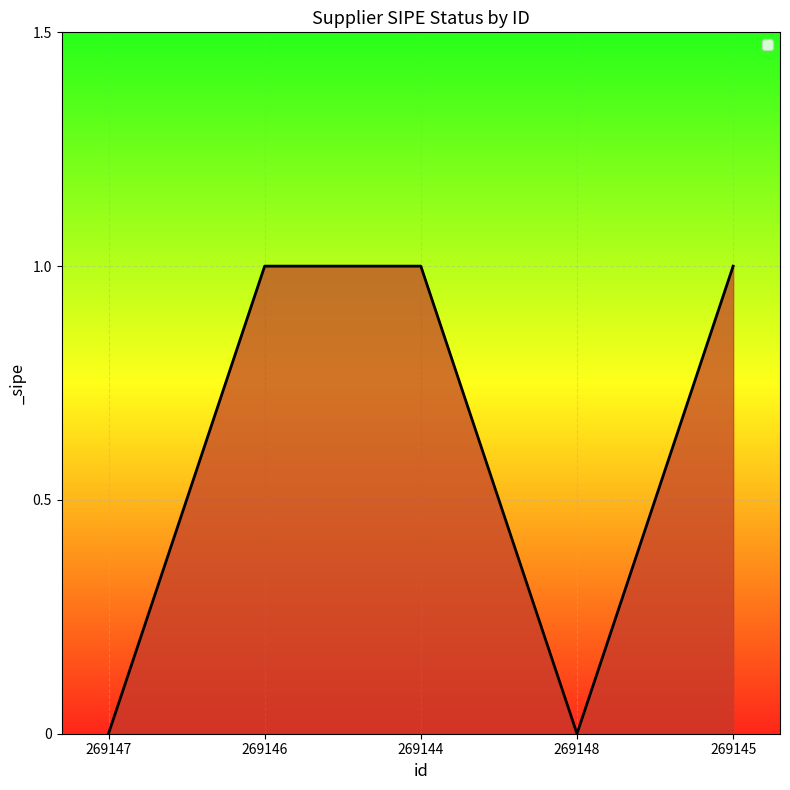

Is it true that the value at 269146 is 1?

True